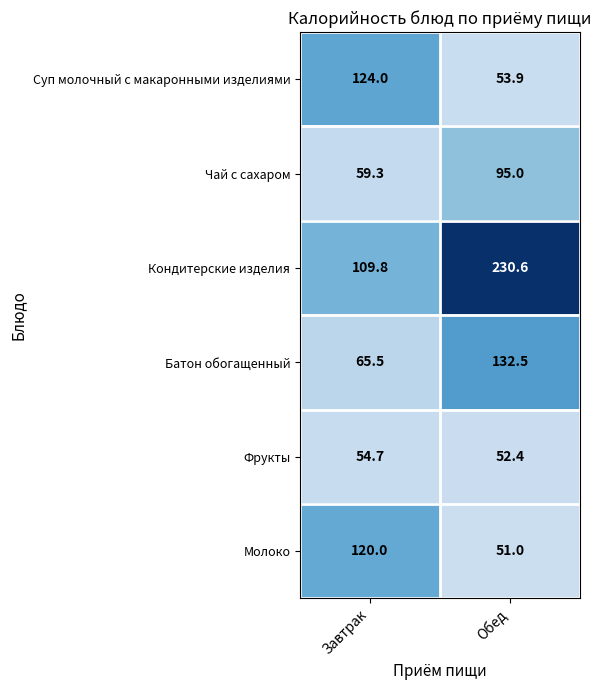

What is the sum of all Кондитерские изделия values?

340.4